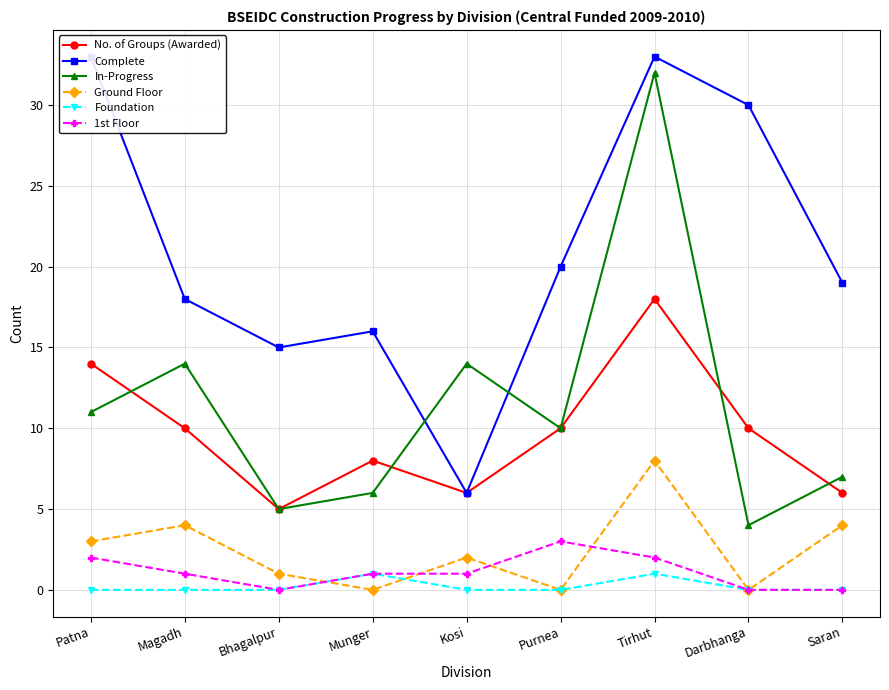

How many positive values does the Foundation series have?

2